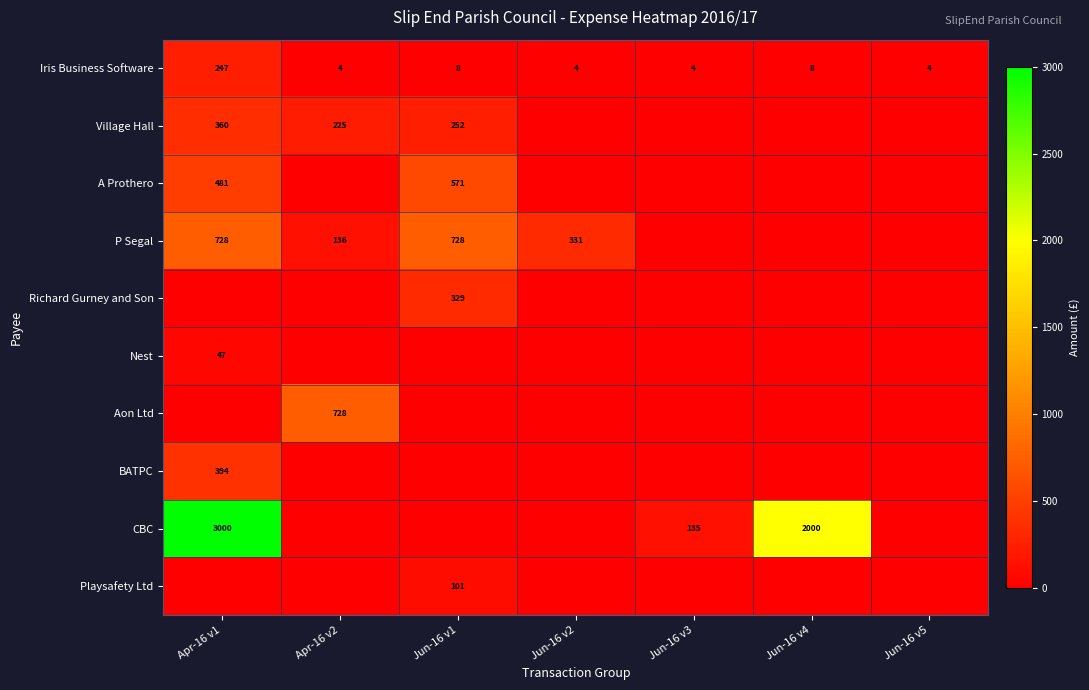

At how many categories does at least one series exceed 88?

6